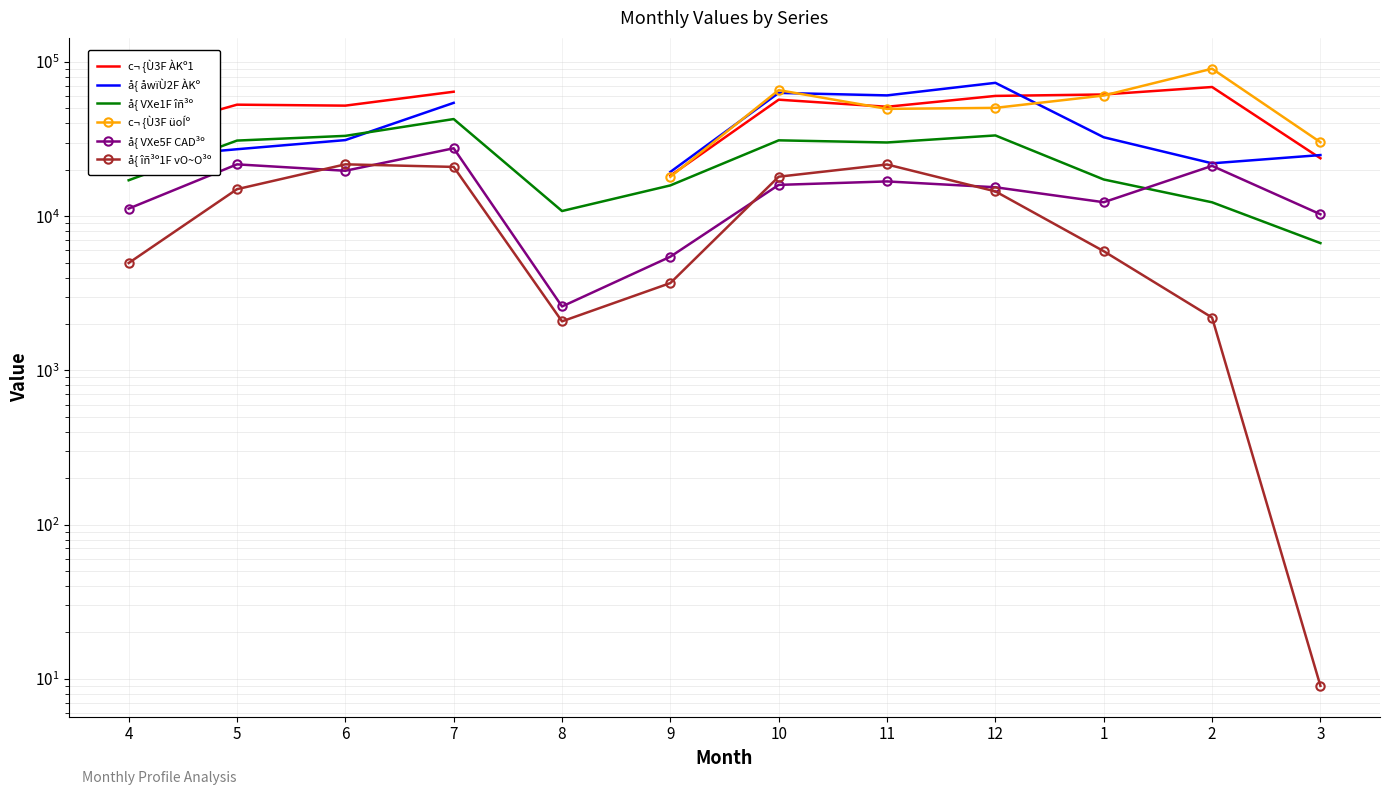

How many lines are shown in the chart?

6